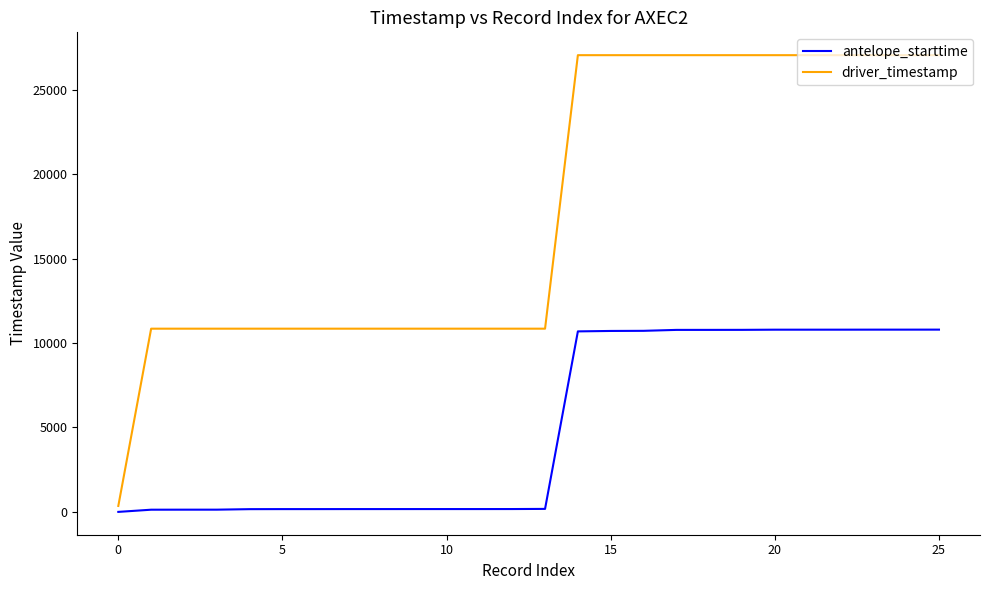

What is the sum of all antelope_starttime values?

131296.2